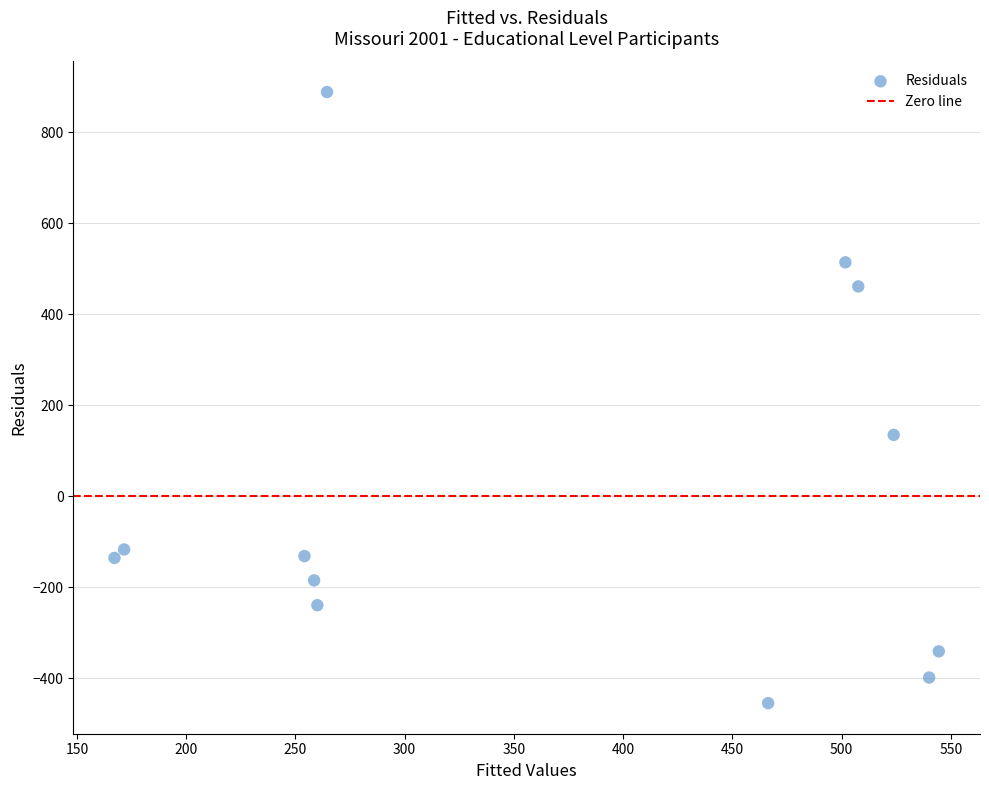

What Y value in the scatter plot is closest to 217?

135.2